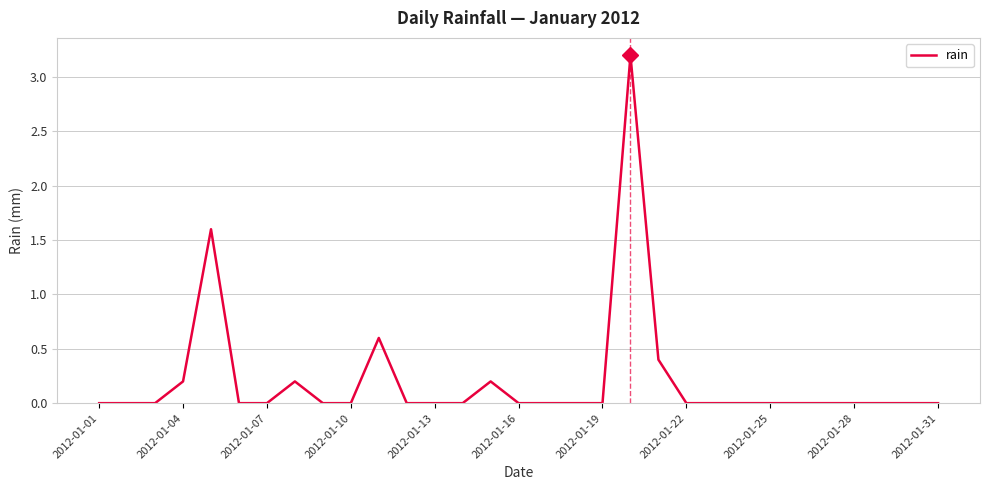

What is the difference between the maximum and minimum values?

3.2